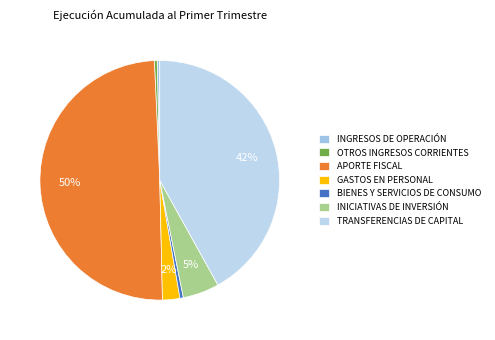

What is the total percentage of APORTE FISCAL and TRANSFERENCIAS DE CAPITAL?

91.6%